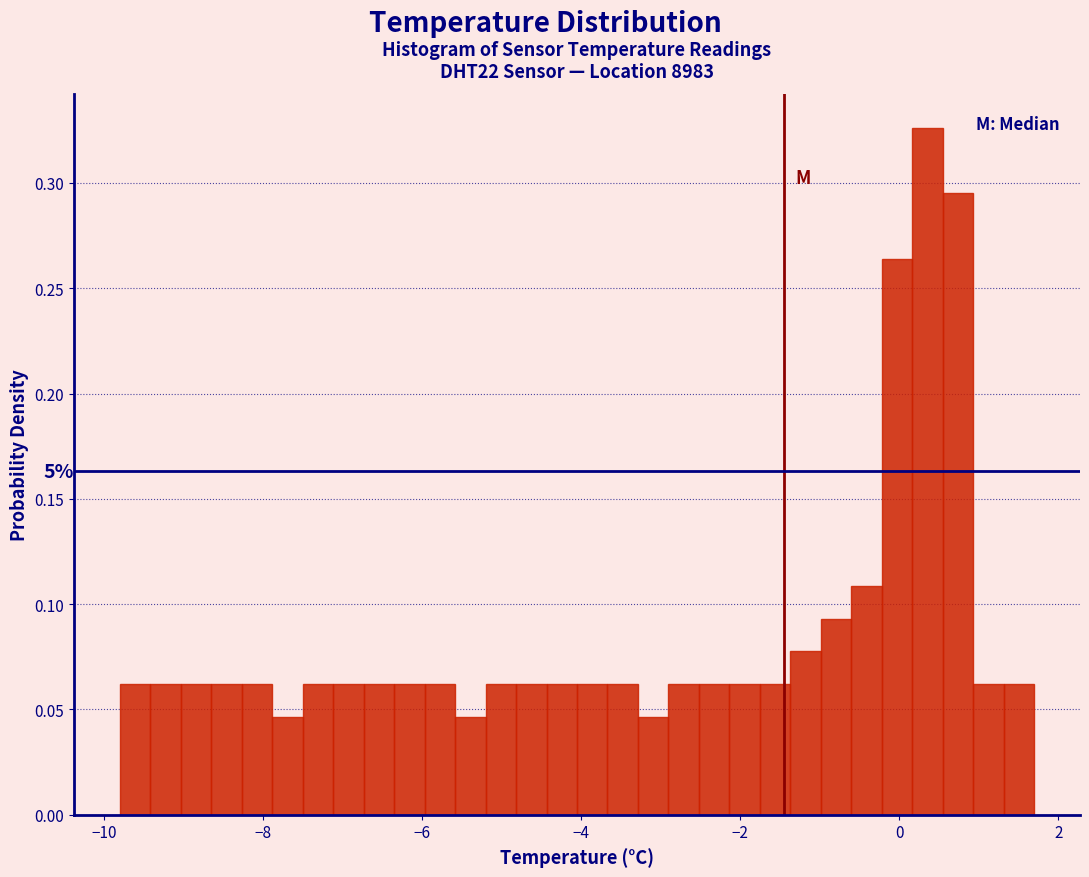

Read against the x-axis, roughly where is the centre of the tallest bar?

0.4